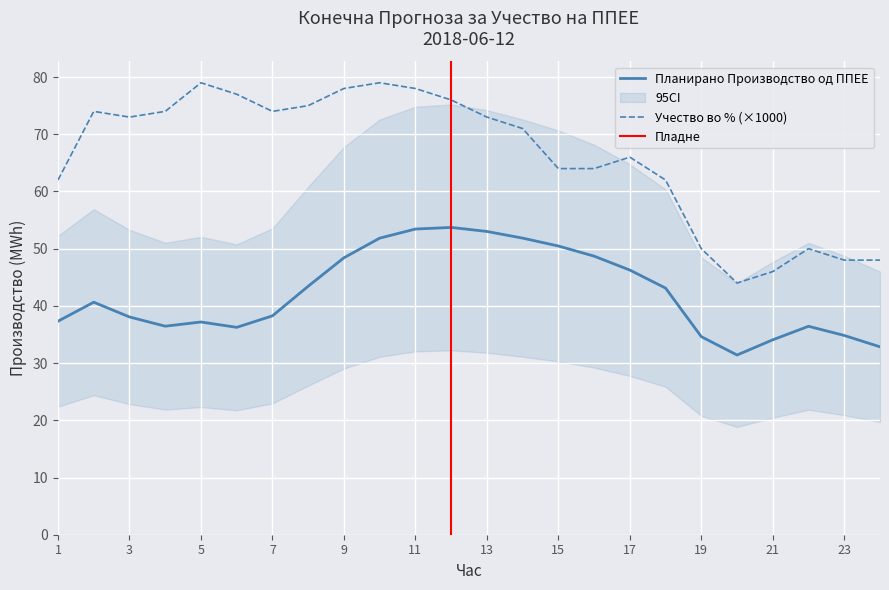

What is the ratio of the value at 1 to the value at 18?

0.9